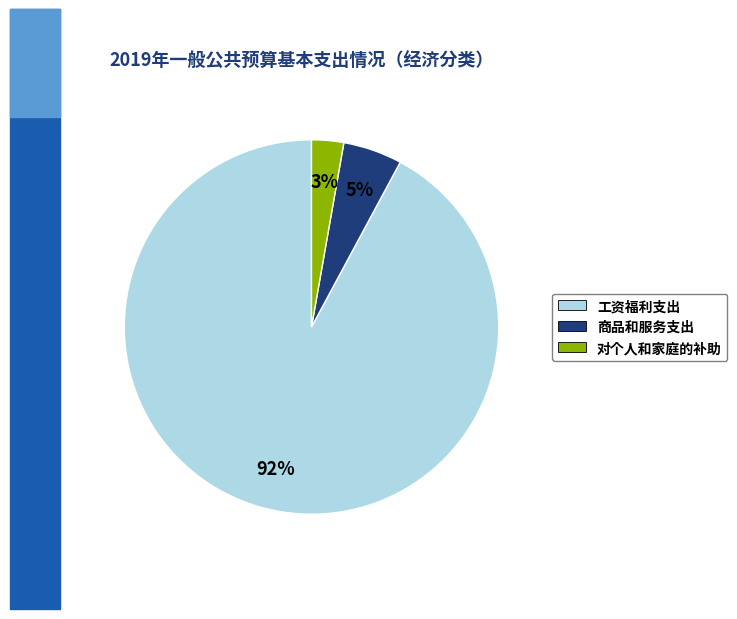

Is the sum of 工资福利支出 and 对个人和家庭的补助 greater than half?

Yes